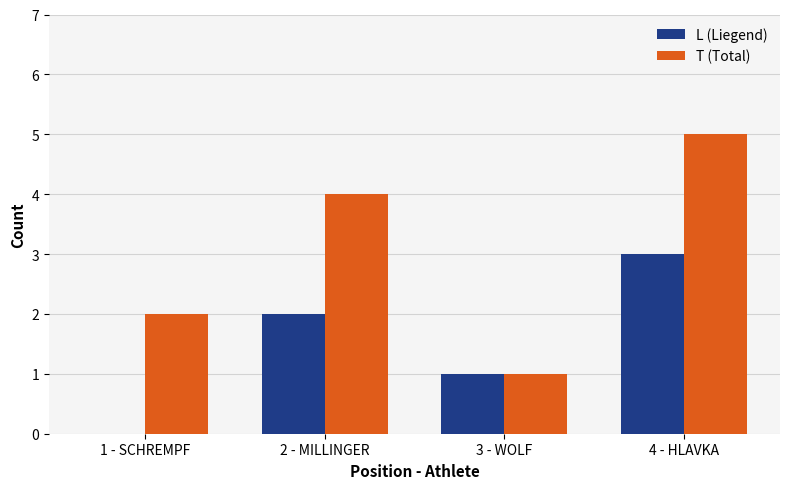

Where is L (Liegend) nearest to the value 1?

3 - WOLF